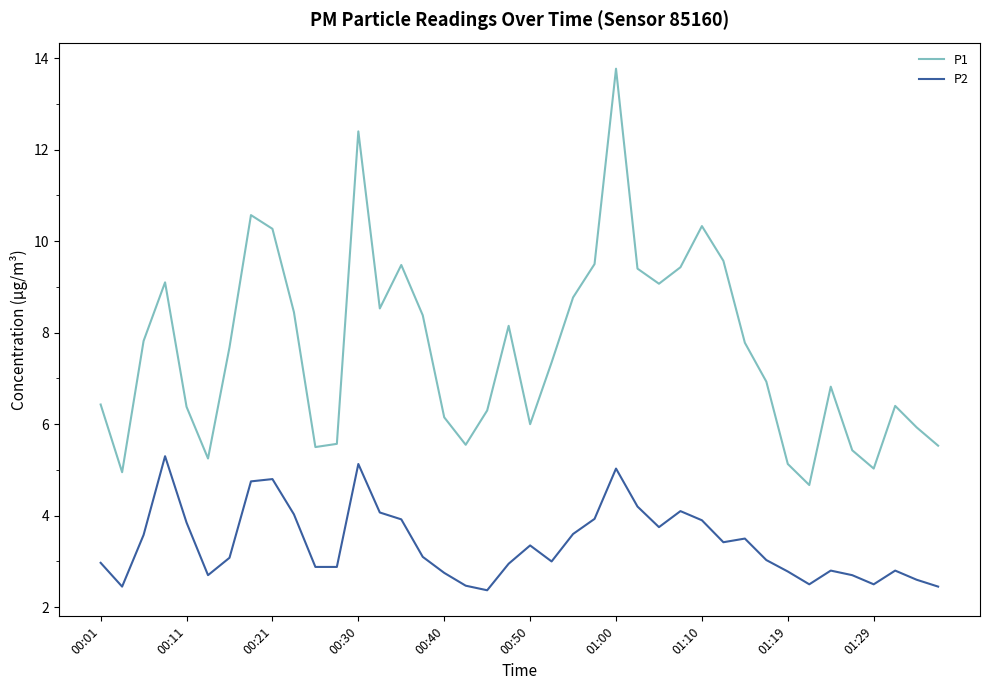

Which series has the largest range (max minus min)?

P1